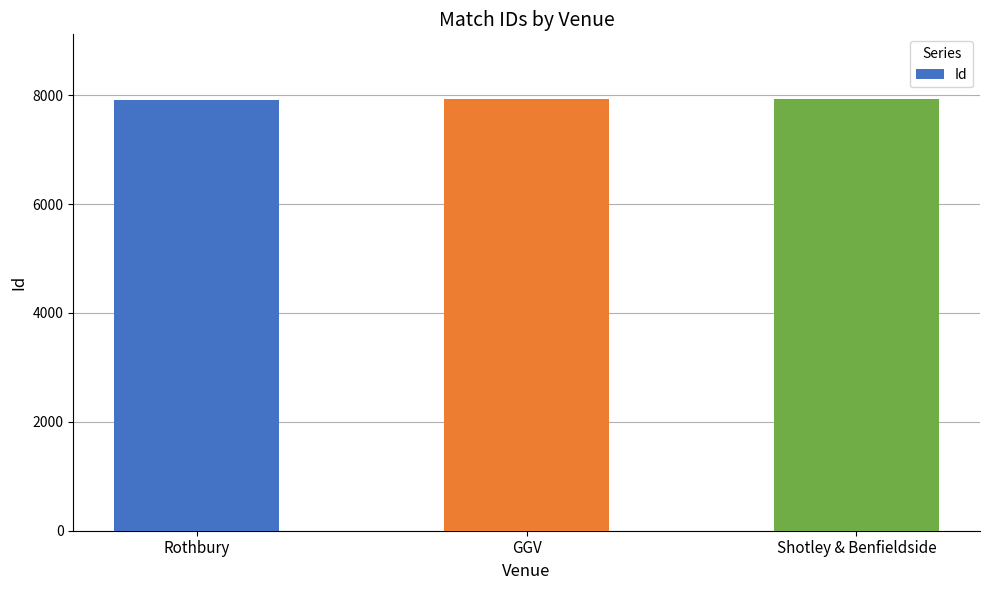

What is the ratio of the value at Shotley & Benfieldside to the value at GGV?

1.0